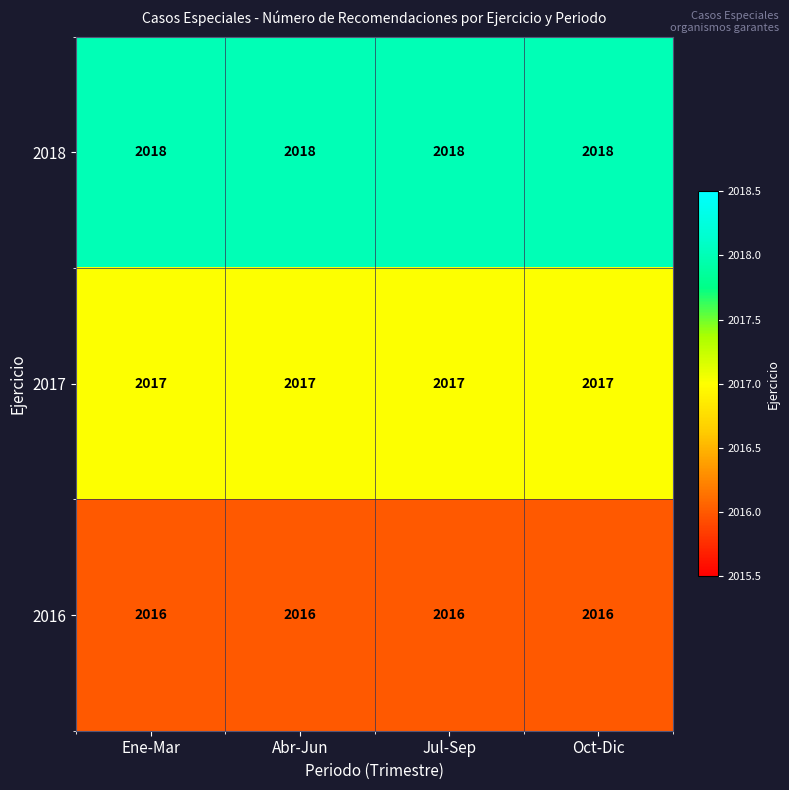

What is the average value of the 2018 series?

2018